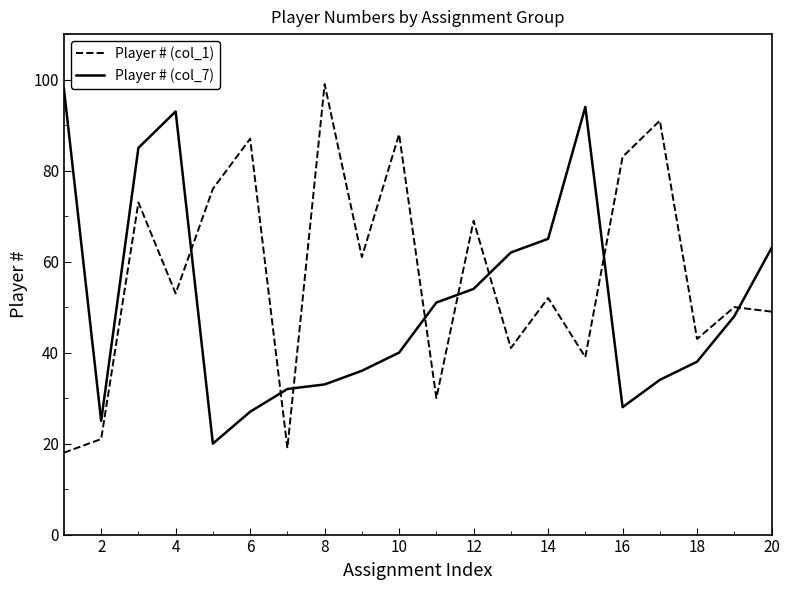

True or false: Player # (col_1) and Player # (col_7) intersect in this chart.

True